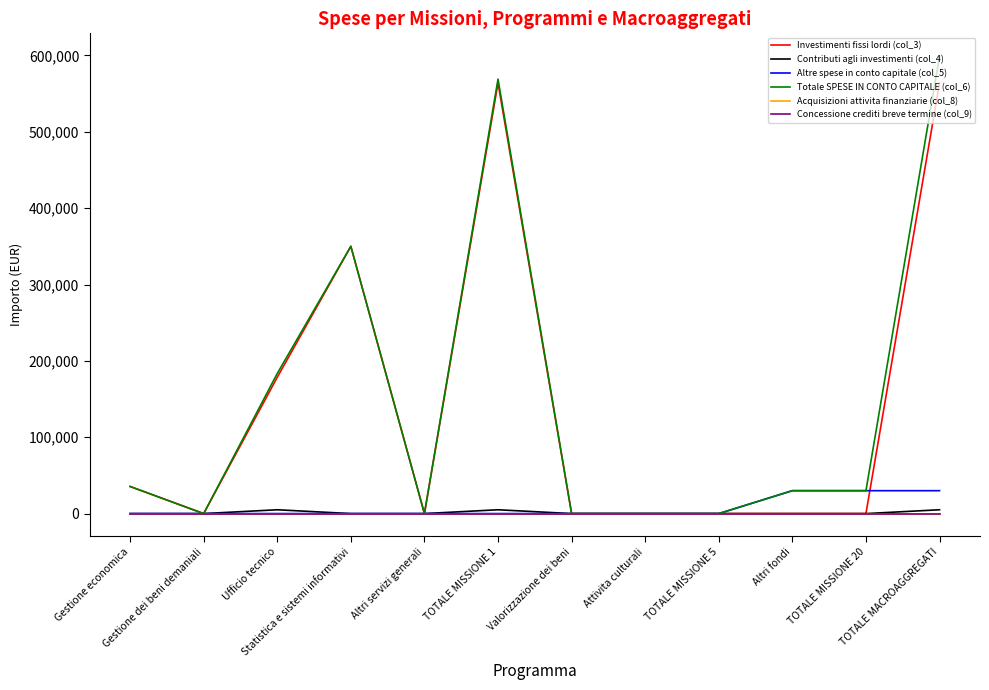

Is this an area chart (filled region under the line)?

No